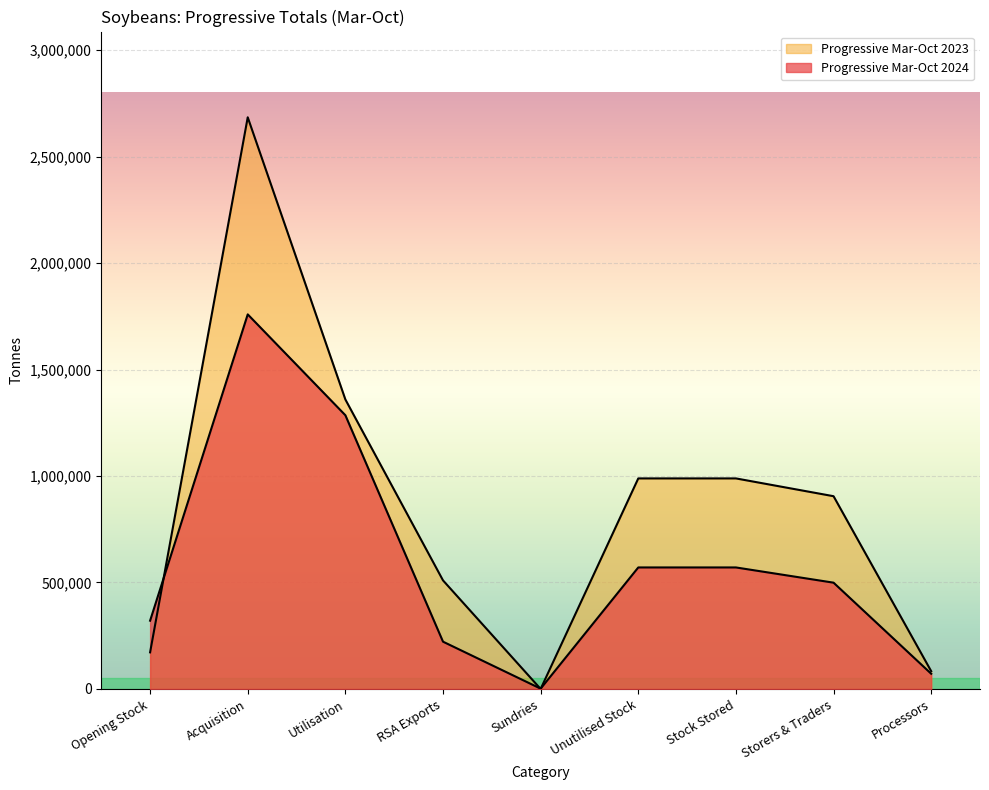

Which series has the largest range (max minus min)?

Progressive Mar-Oct 2023